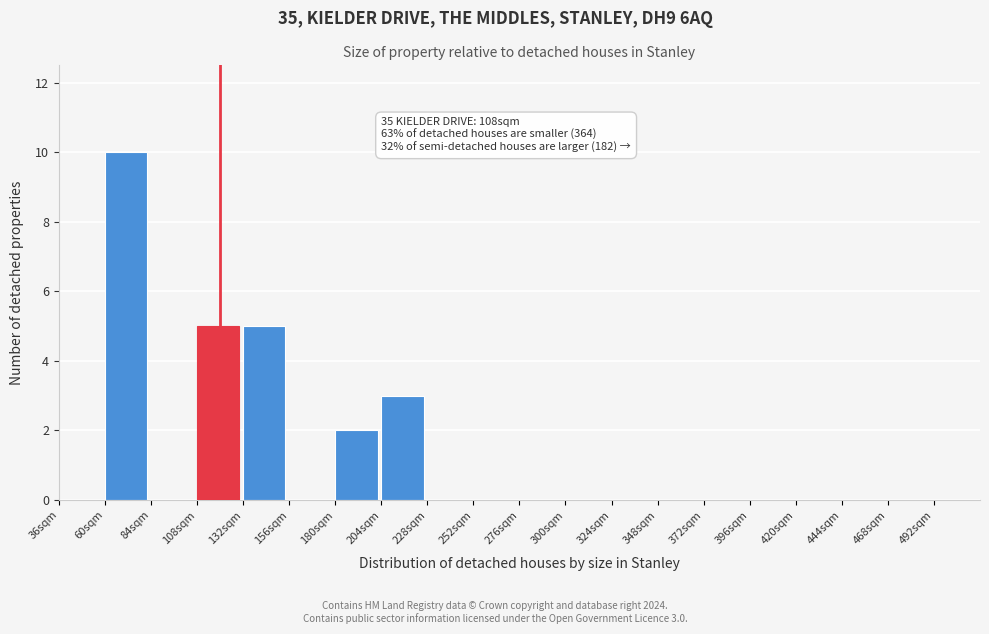

Which range on the x-axis has the tallest bar?

60 to 84